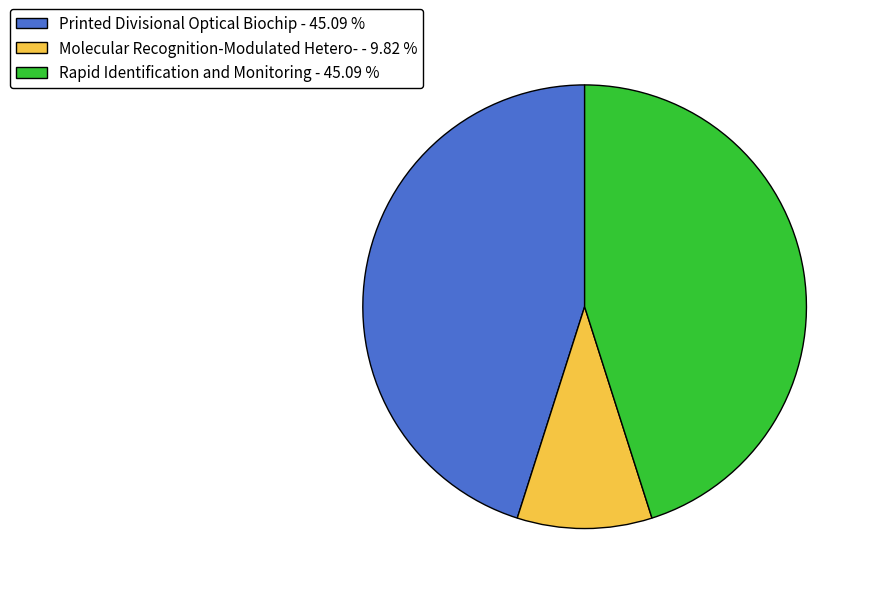

How many segments does this pie chart have?

3